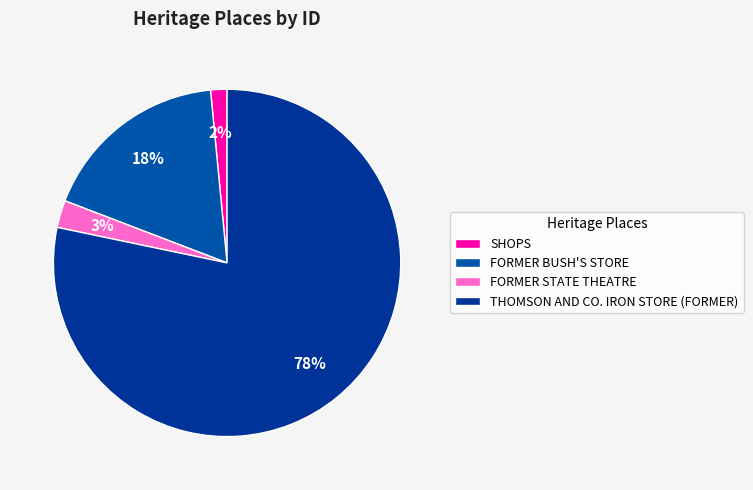

How many segments does this pie chart have?

4